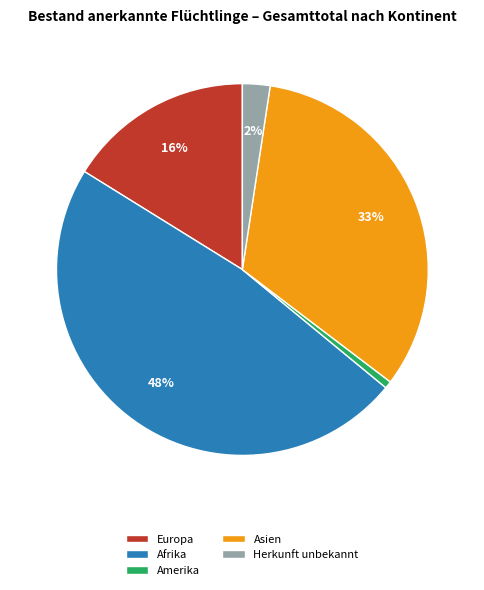

Count the number of slices in the pie.

5